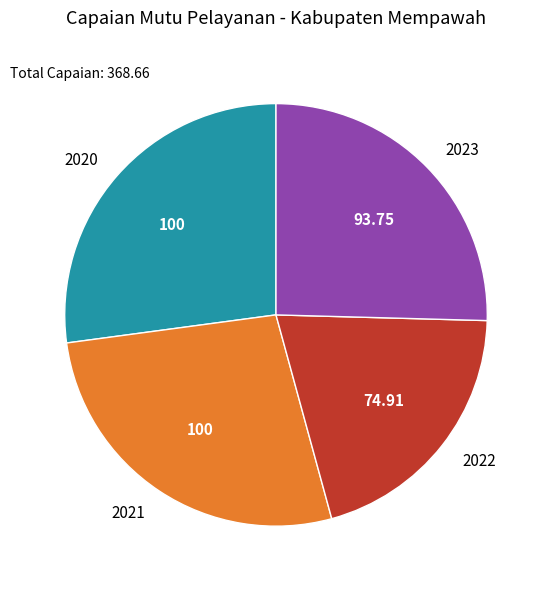

Does 2023 represent more than half of the total?

No